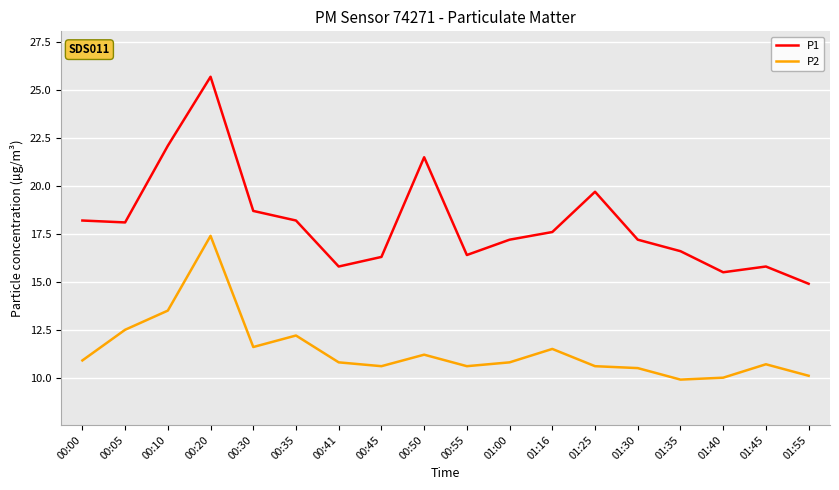

What is the minimum value shown in the chart?

9.9